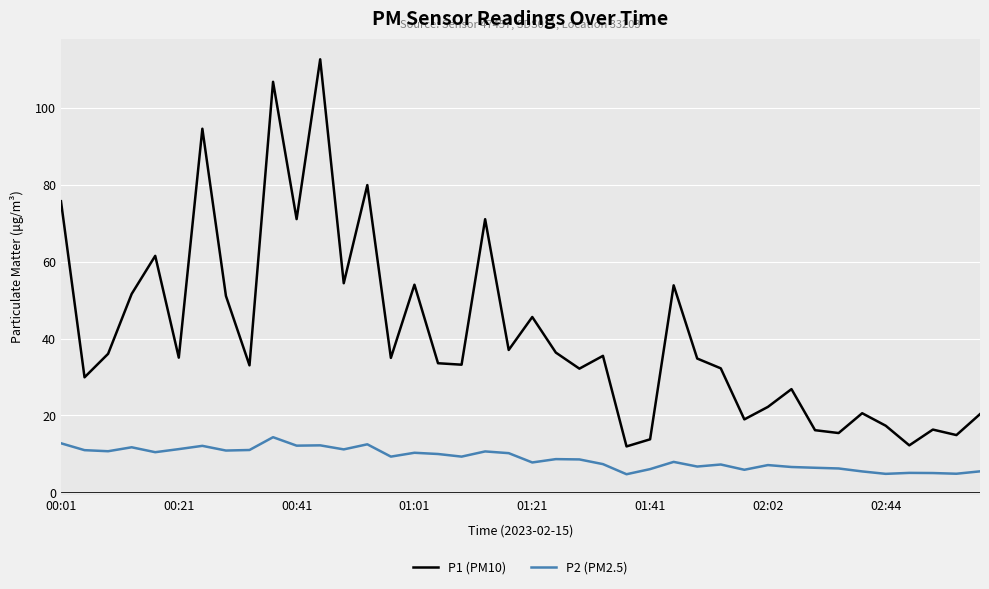

Which series has the largest range (max minus min)?

P1 (PM10)